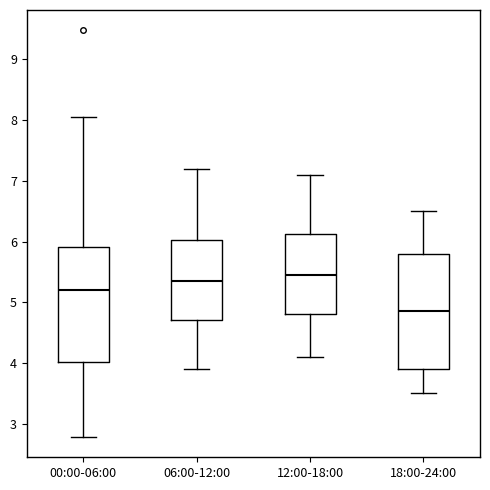

Reading left to right, transcribe this box plot: for each box, give where its median line is, the range the box spans, and where its two whiskers end, as read against the y-axis. The values are not printed on the chart, so give them approximately, as read against the axis.

00:00-06:00: median 5.2, box 4.0 to 5.9, whiskers 2.8 to 8.1
06:00-12:00: median 5.4, box 4.7 to 6.0, whiskers 3.9 to 7.2
12:00-18:00: median 5.5, box 4.8 to 6.1, whiskers 4.1 to 7.1
18:00-24:00: median 4.9, box 3.9 to 5.8, whiskers 3.5 to 6.5